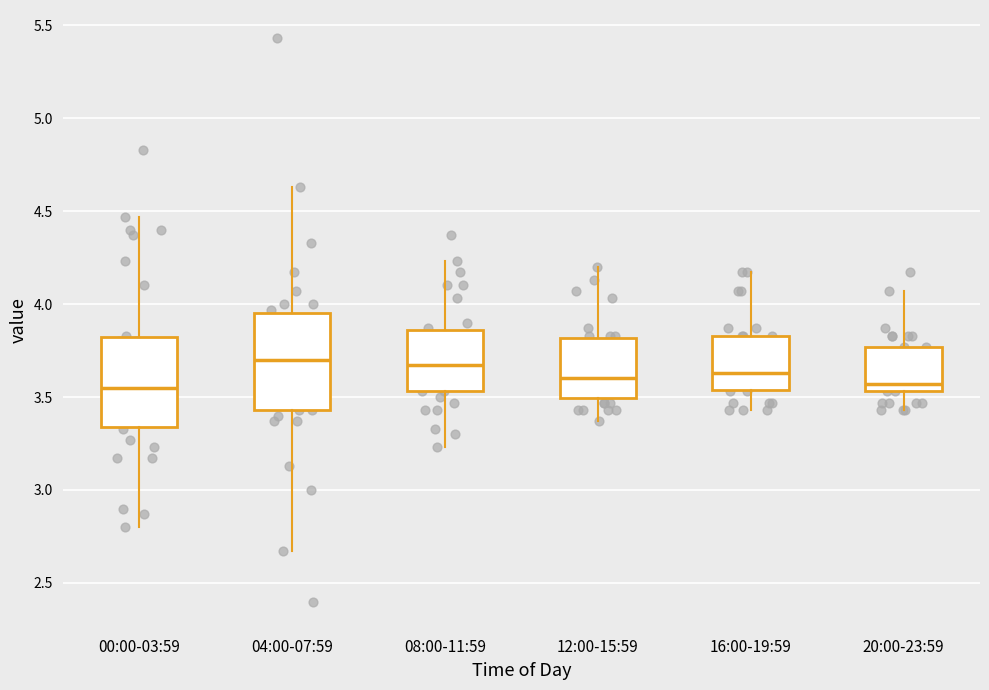

Reading left to right, transcribe this box plot: for each box, give where its median line is, the range the box spans, and where its two whiskers end, as read against the y-axis. The values are not printed on the chart, so give them approximately, as read against the axis.

00:00-03:59: median 3.55, box 3.35 to 3.80, whiskers 2.80 to 4.45
04:00-07:59: median 3.70, box 3.45 to 3.95, whiskers 2.65 to 4.65
08:00-11:59: median 3.65, box 3.55 to 3.85, whiskers 3.25 to 4.25
12:00-15:59: median 3.60, box 3.50 to 3.80, whiskers 3.35 to 4.20
16:00-19:59: median 3.65, box 3.55 to 3.85, whiskers 3.45 to 4.15
20:00-23:59: median 3.55 (just above the box's lower edge), box 3.55 to 3.75, whiskers 3.45 to 4.05